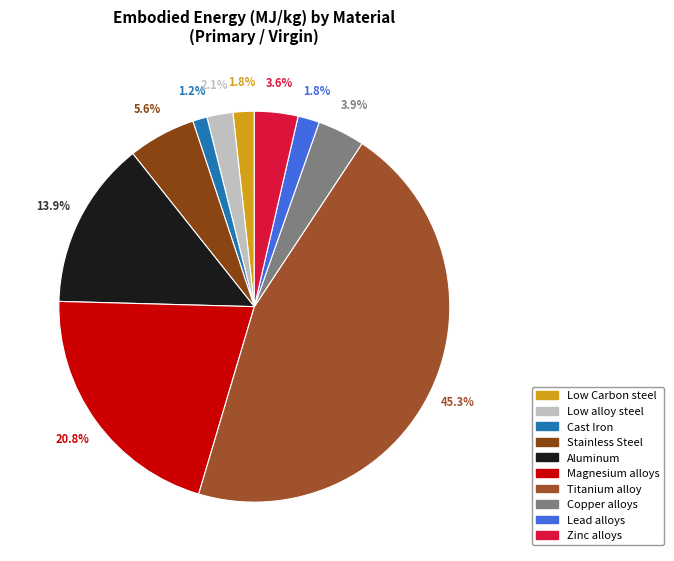

Does Stainless Steel account for over 50% of the chart?

No